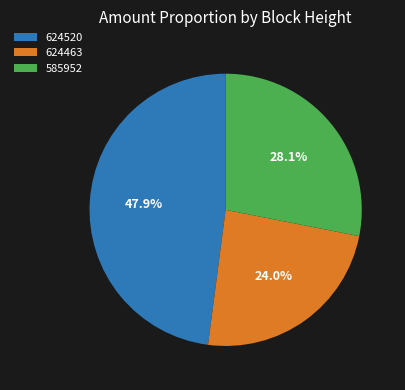

What is the total percentage of 624520 and 585952?

76.0%